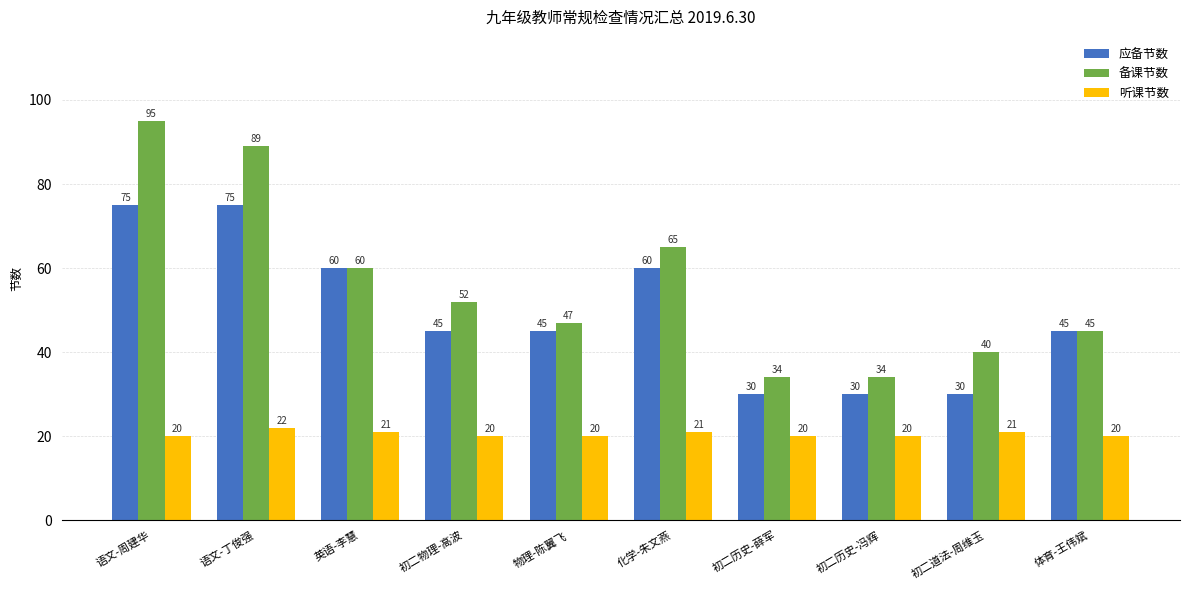

What position from the right is 英语-李慧?

8